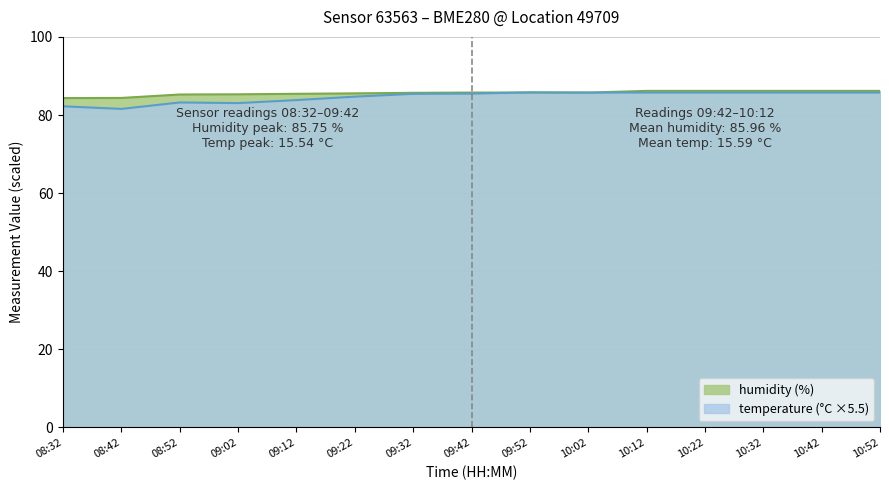

What is the total value across all series at 10:52?

171.9